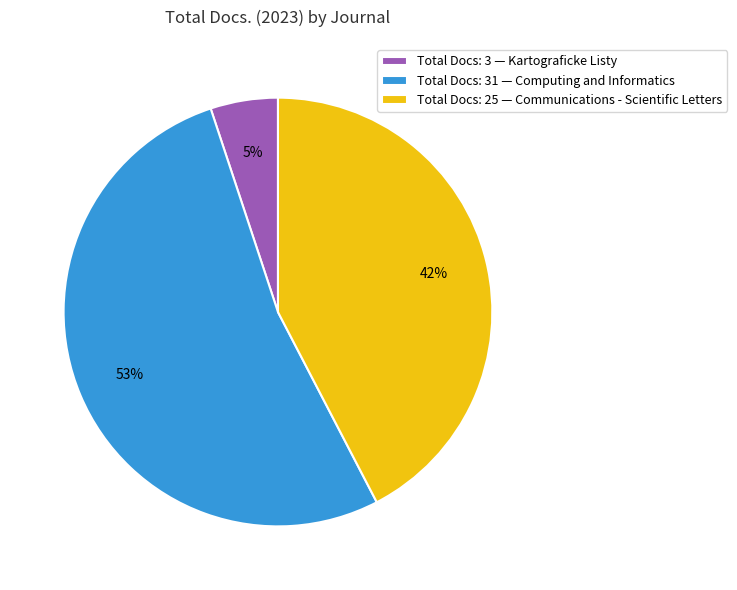

The Total Docs: 25 — Communications - Scientific Letters slice represents 30% of the pie. True or false?

False